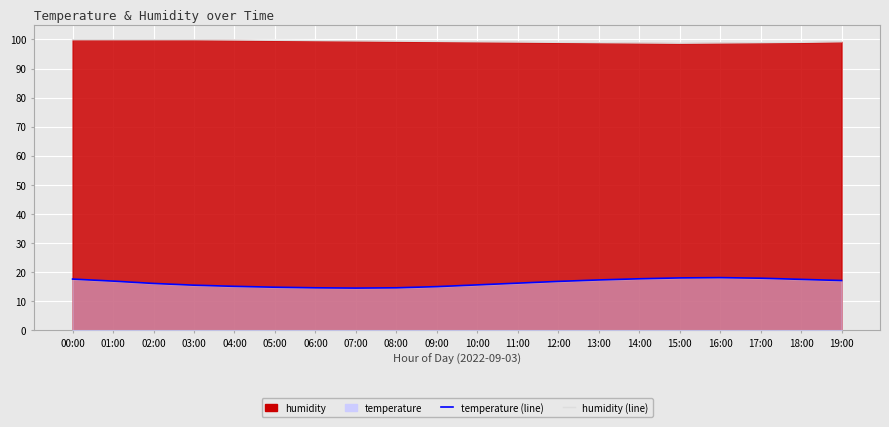

How many data points in temperature line are less than 16?

8